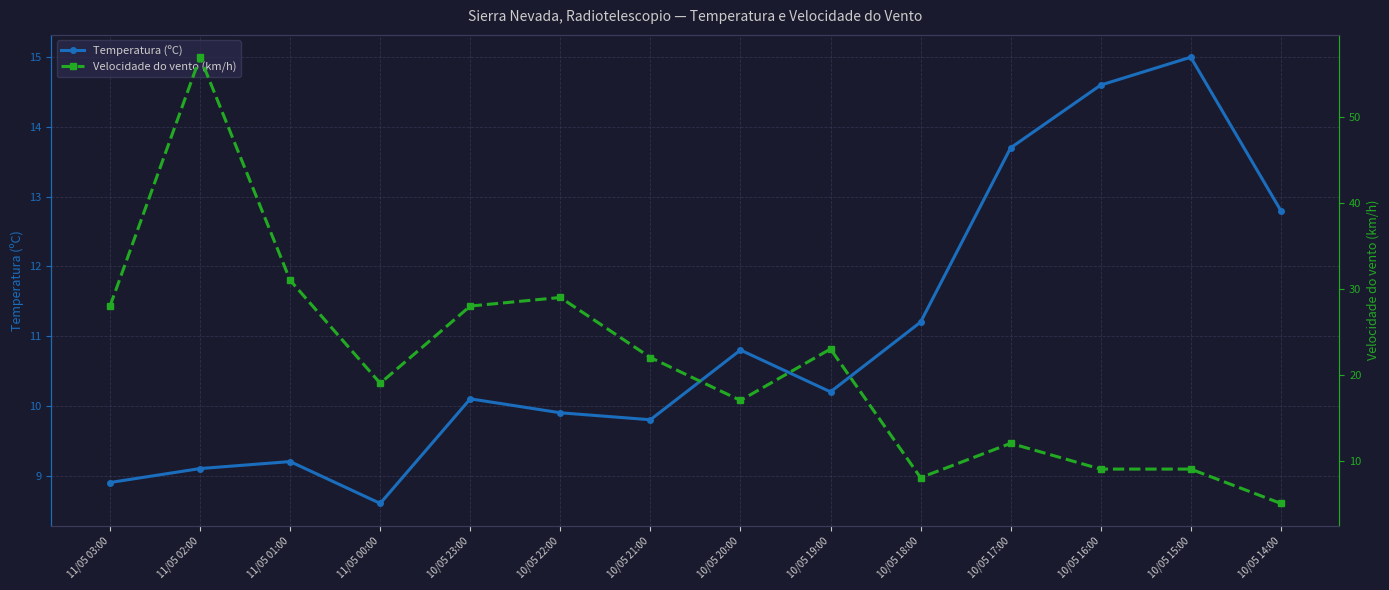

Which category has the lowest value across all series?

10/05 14:00